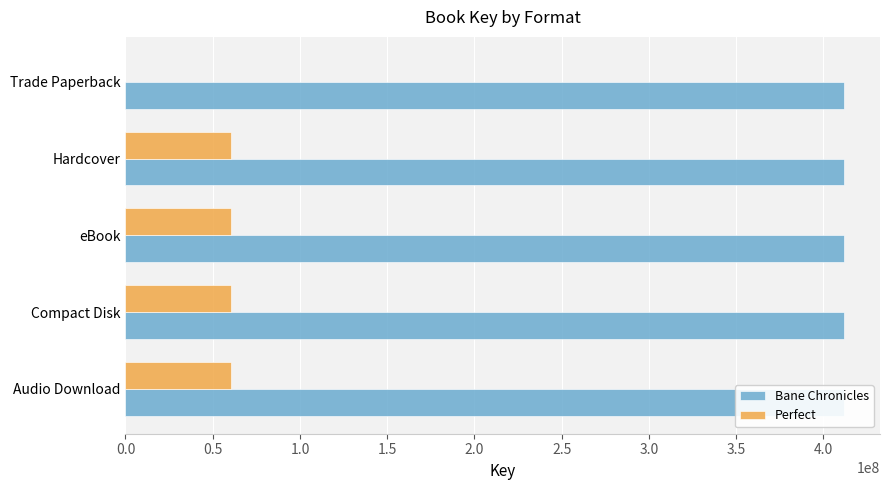

Rank the series by their average value, from lowest to highest.

Bane Chronicles, Perfect